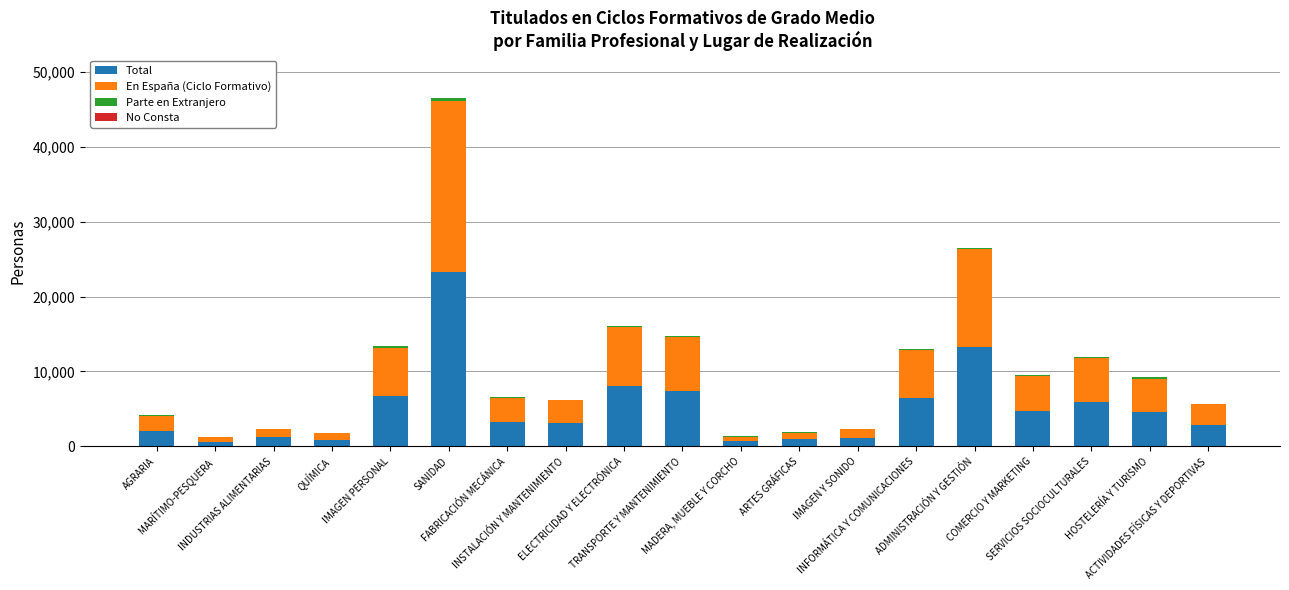

What is the maximum value for Total?

23275